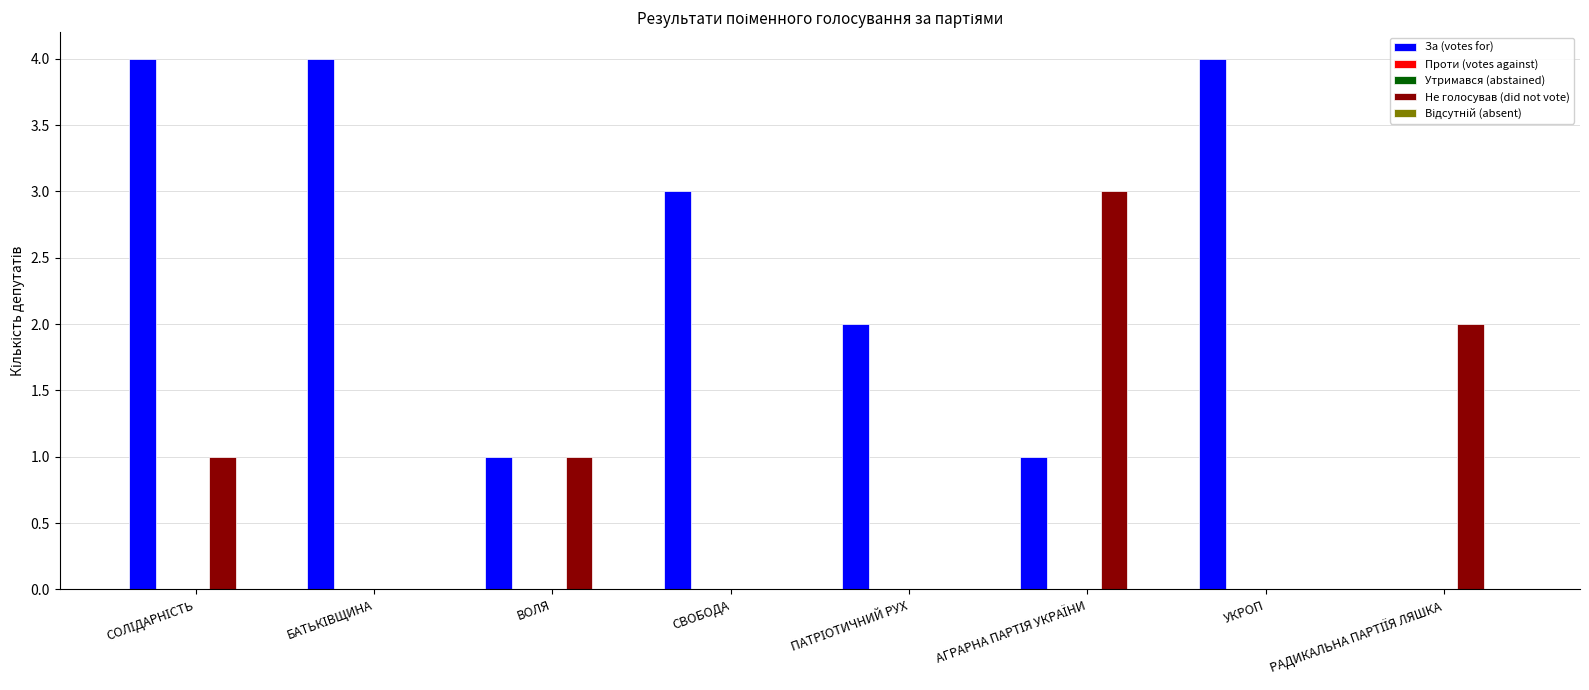

What is the label of the 4th bar from the left?

СВОБОДА